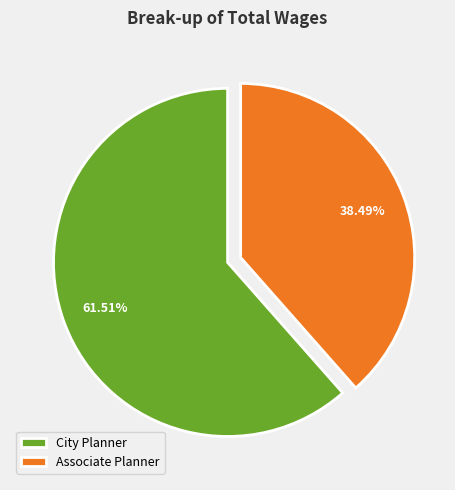

Which category has the smallest portion of the pie?

Associate Planner